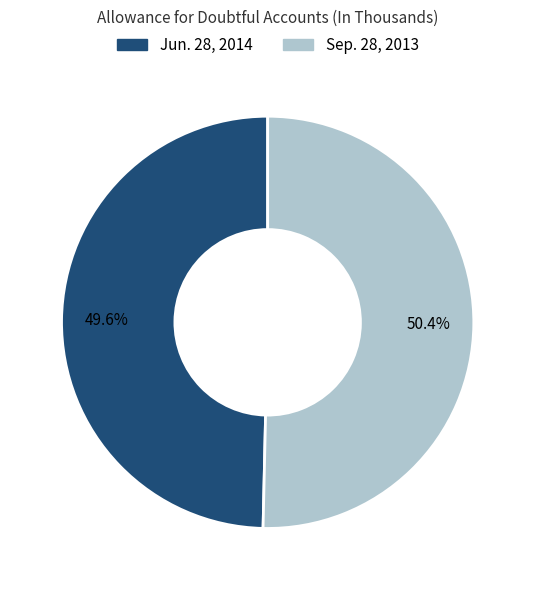

Is the sum of Sep. 28, 2013 and Jun. 28, 2014 greater than half?

Yes